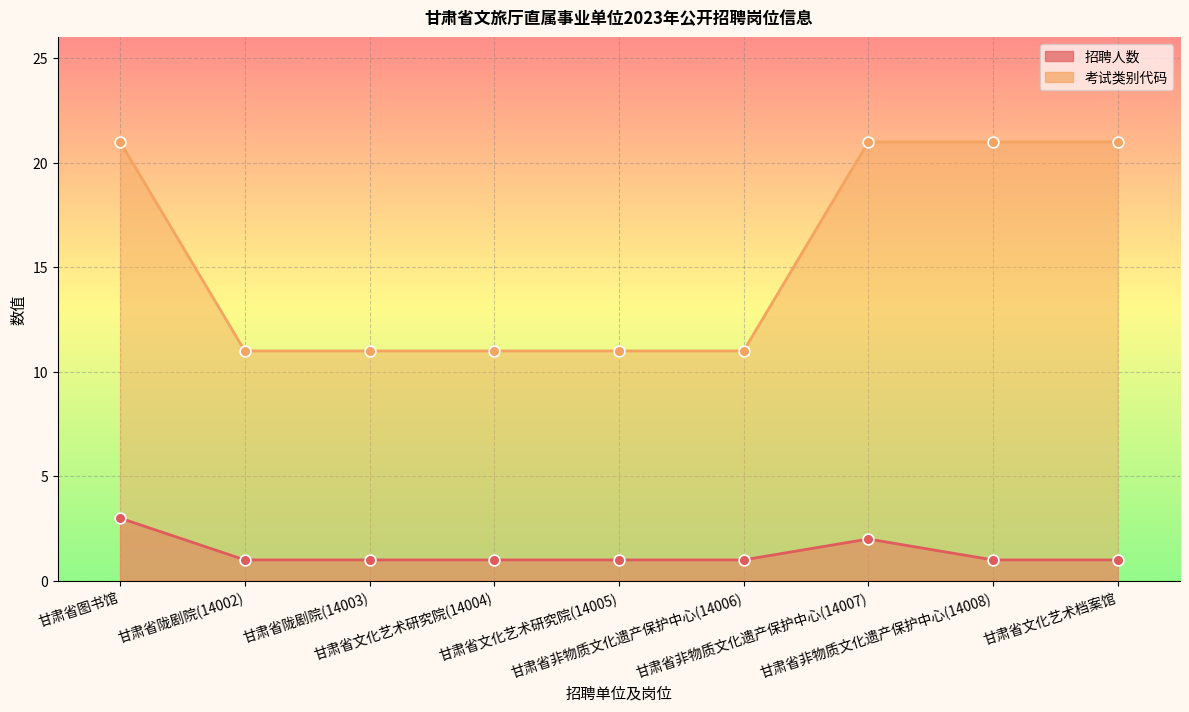

Which series has the widest spread of Y values?

考试类别代码